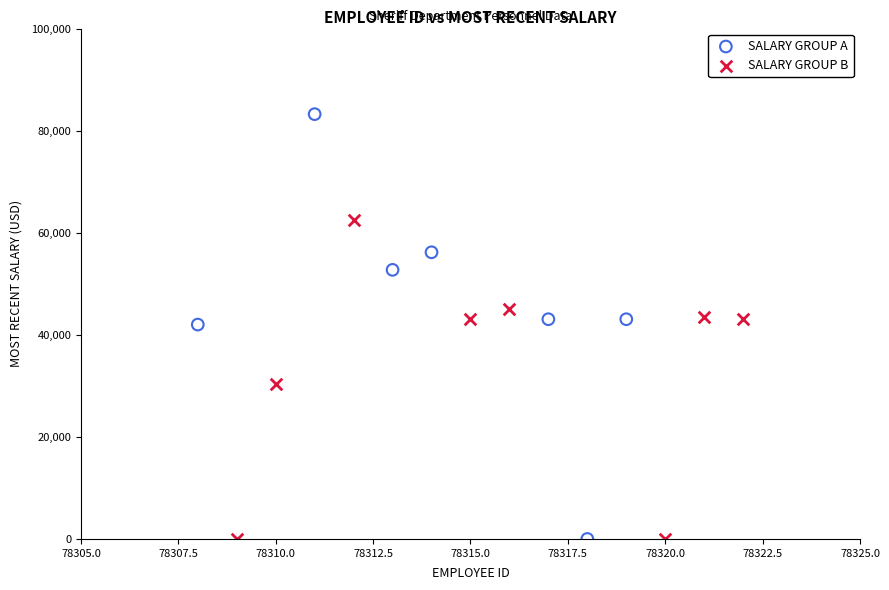

Which series has the largest Y range (max minus min)?

SALARY GROUP A